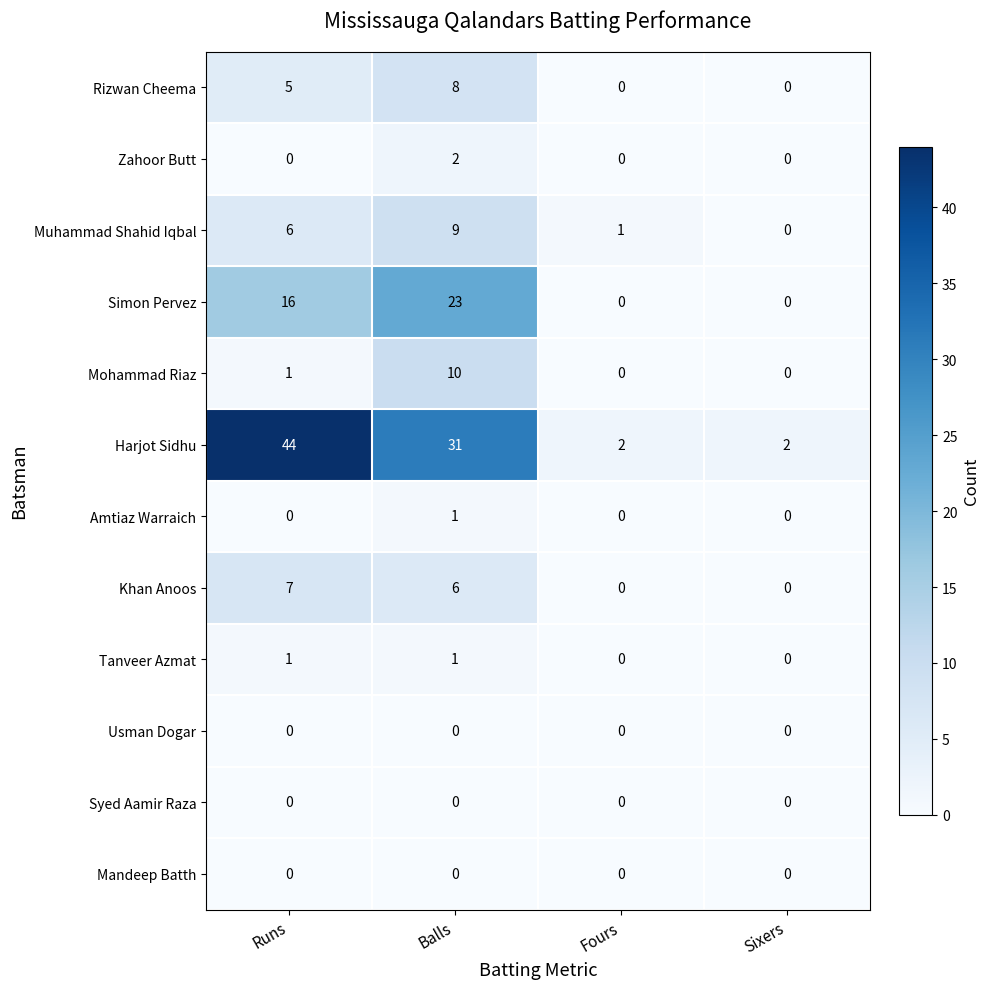

True or false: Harjot Sidhu has a value of 1 at Sixers.

False